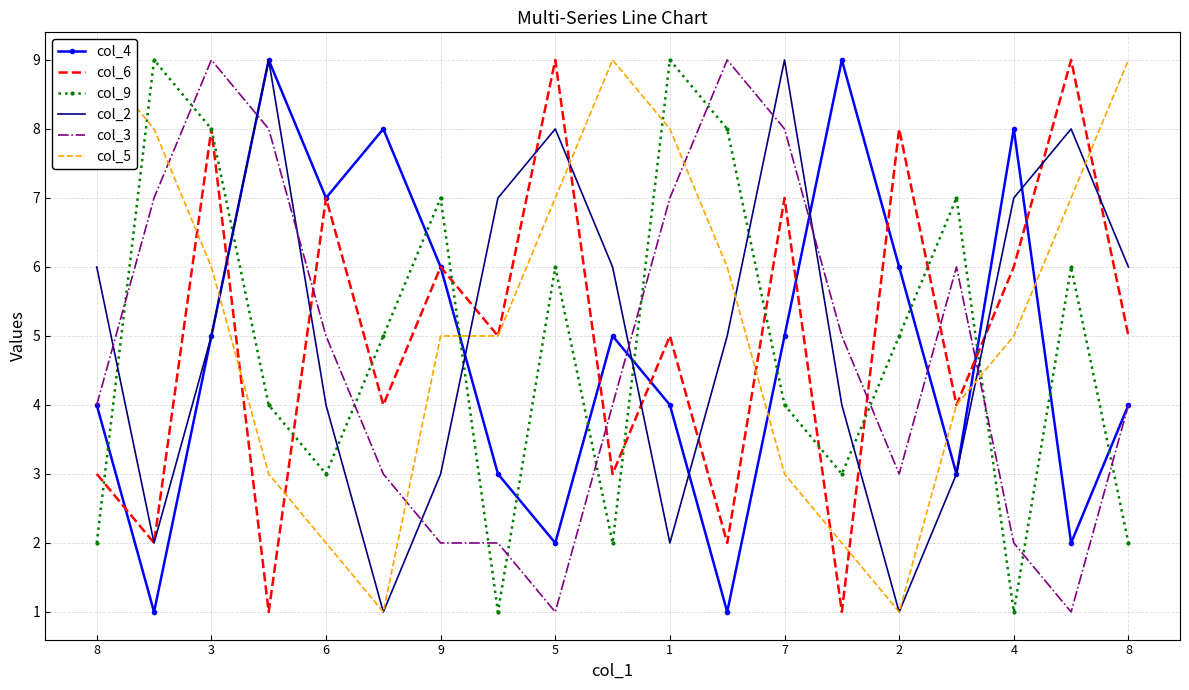

Reading left to right, list all the values displayed in this chart.

col_4: 4	1	5	9	7	8	6	3	2	5	4	1	5	9	6	3	8	2	4
col_6: 3	2	8	1	7	4	6	5	9	3	5	2	7	1	8	4	6	9	5
col_9: 2	9	8	4	3	5	7	1	6	2	9	8	4	3	5	7	1	6	2
col_2: 6	2	5	9	4	1	3	7	8	6	2	5	9	4	1	3	7	8	6
col_3: 4	7	9	8	5	3	2	2	1	4	7	9	8	5	3	6	2	1	4
col_5: 9	8	6	3	2	1	5	5	7	9	8	6	3	2	1	4	5	7	9